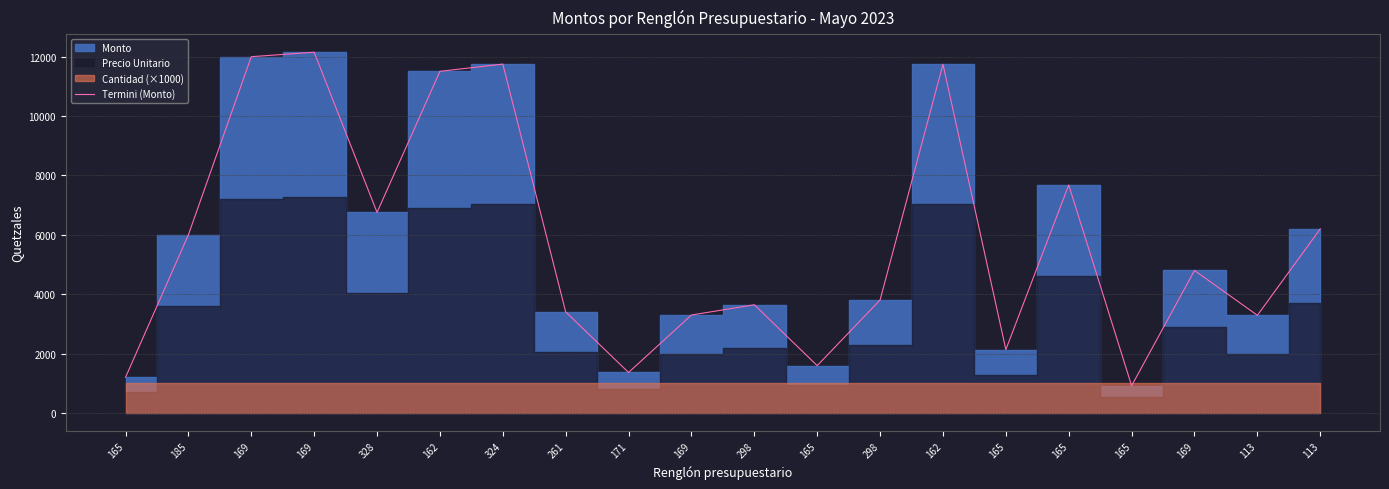

At which category does the data reach its first local peak?

169